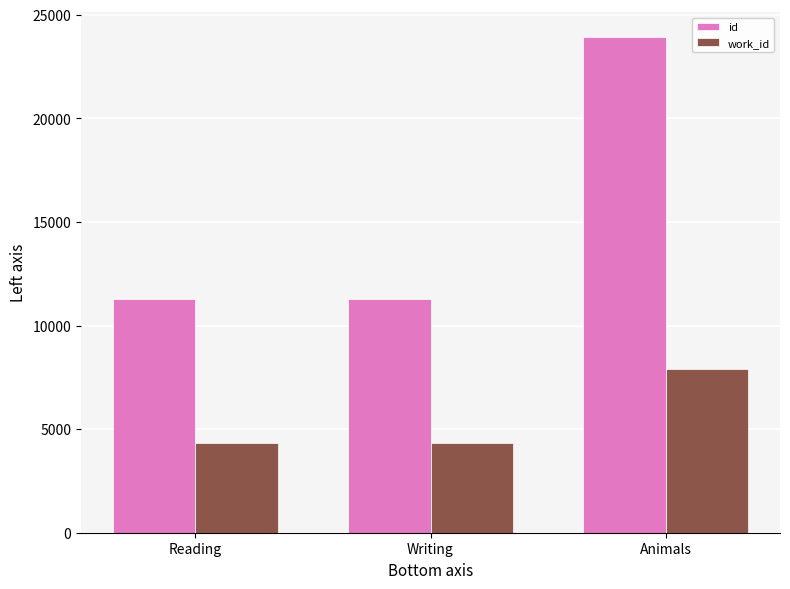

Are the bars grouped side by side (vs. stacked)?

Yes